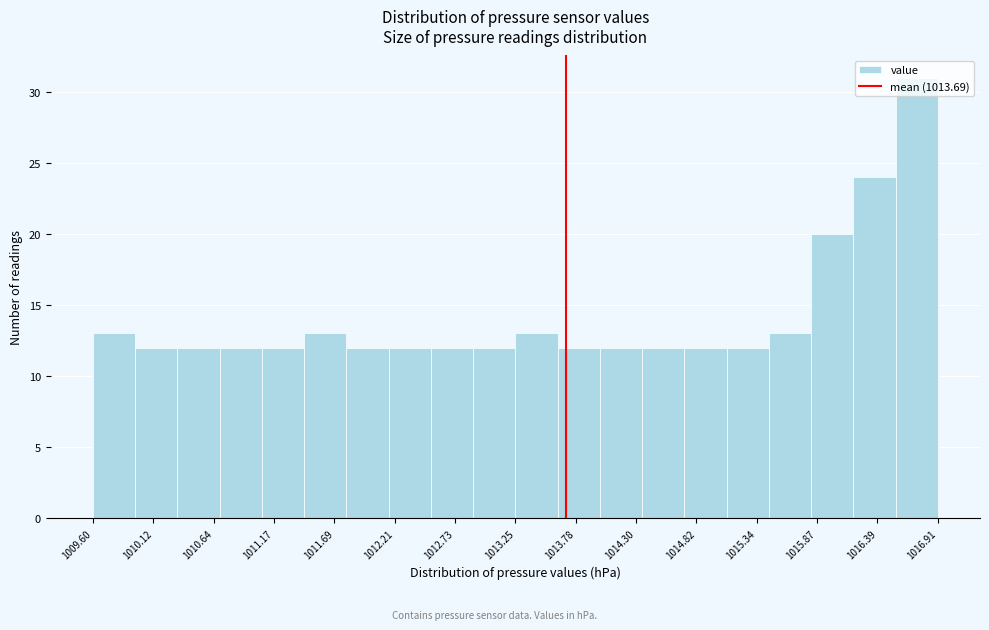

Around what value on the x-axis is the tallest bar? Give the approximate position of its centre, as read against the axis.

1016.7